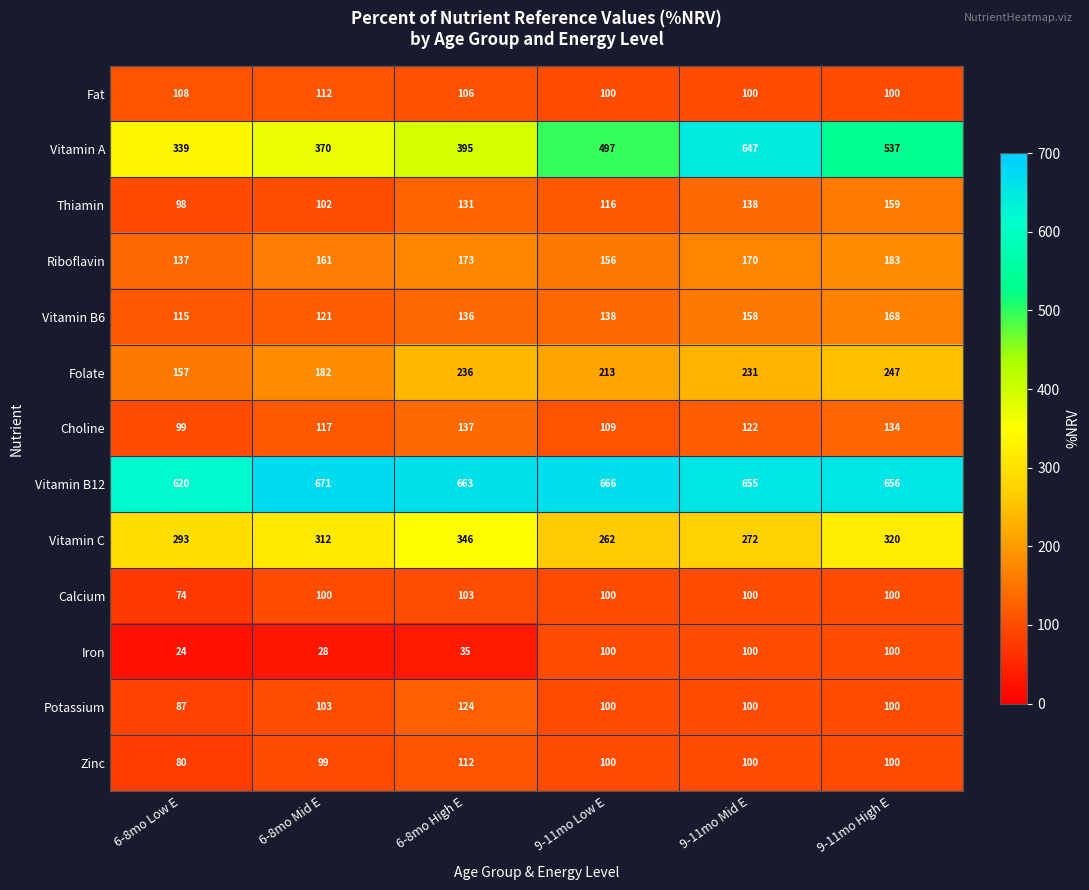

What is the sum of the Zinc values at 6-8mo Low E and 9-11mo Mid E?

180